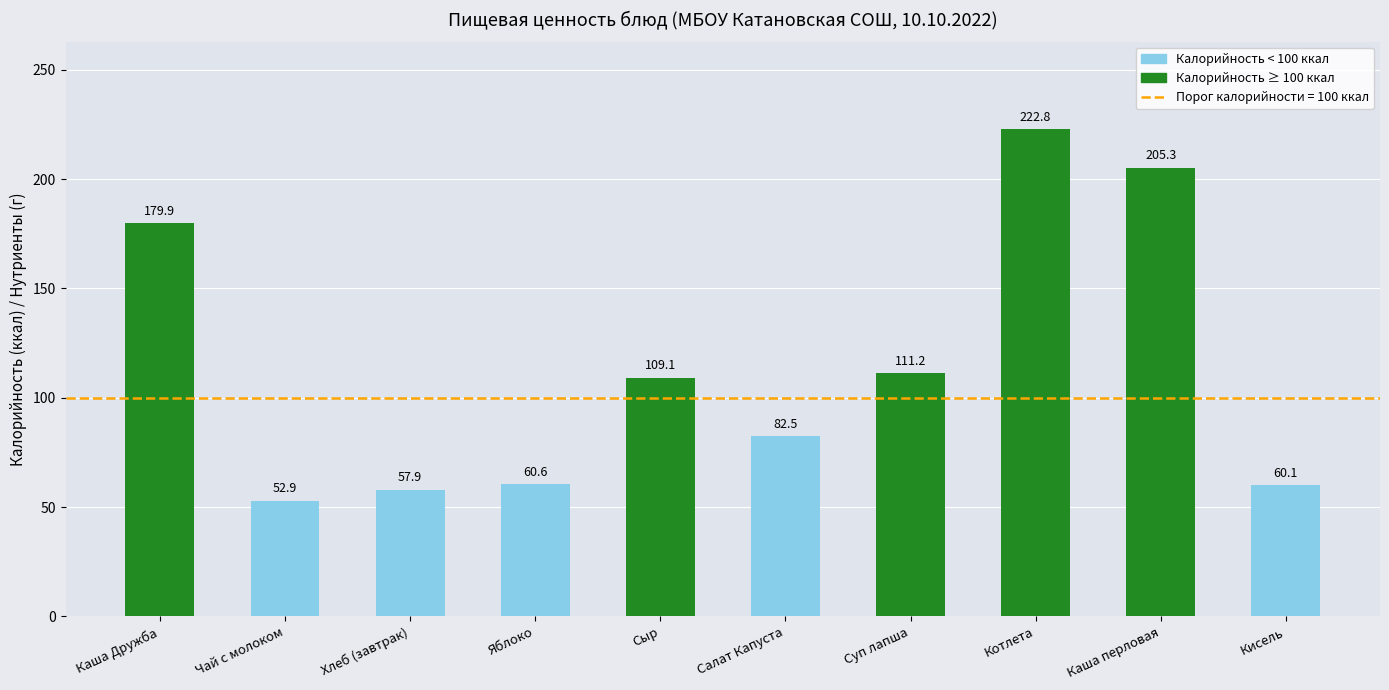

What is the label of the 8th bar from the left?

Котлета